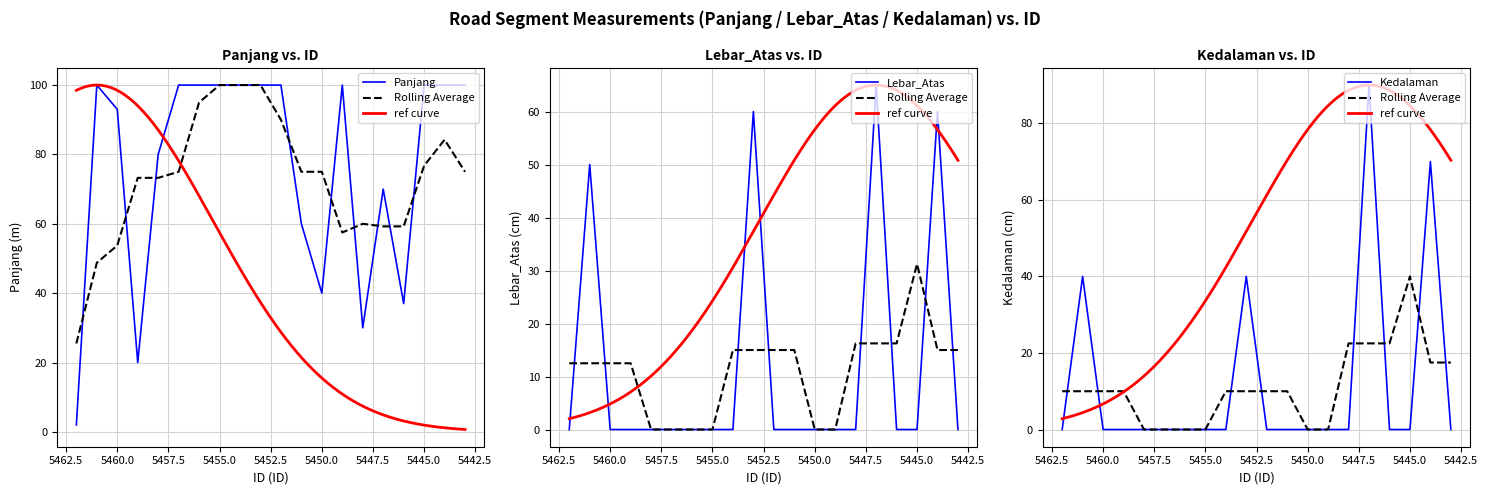

At which category is the sum across all series the highest?

5444